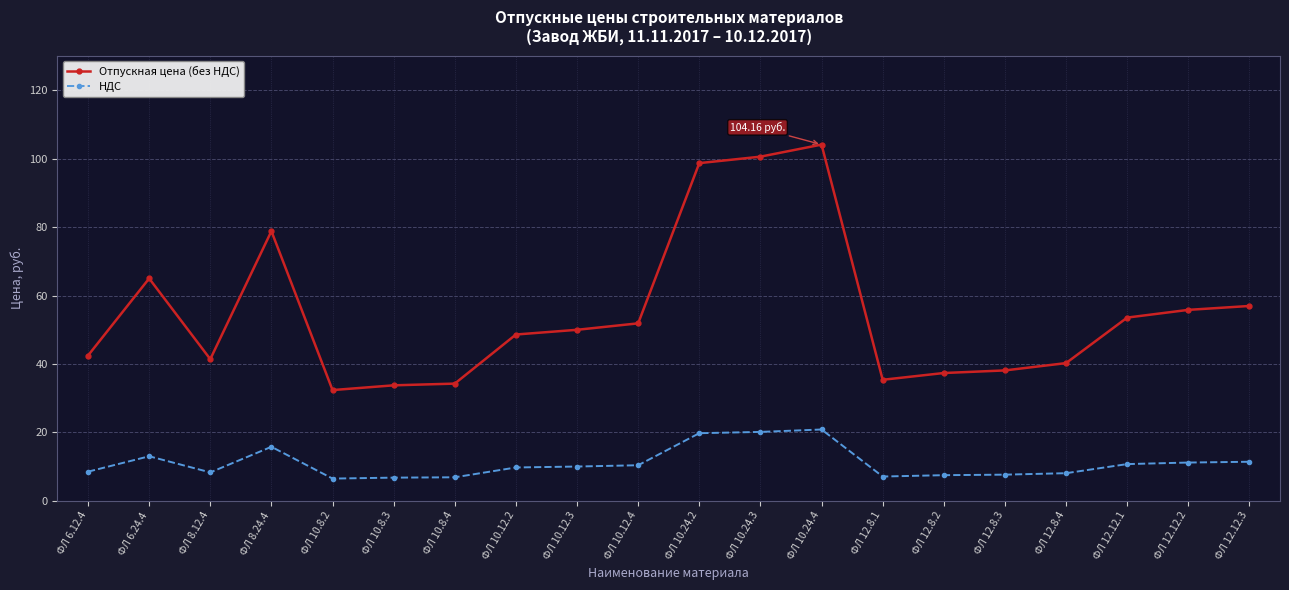

Rank the series at ФЛ 12.12.3 from lowest to highest value.

НДС, Отпускная цена (без НДС)